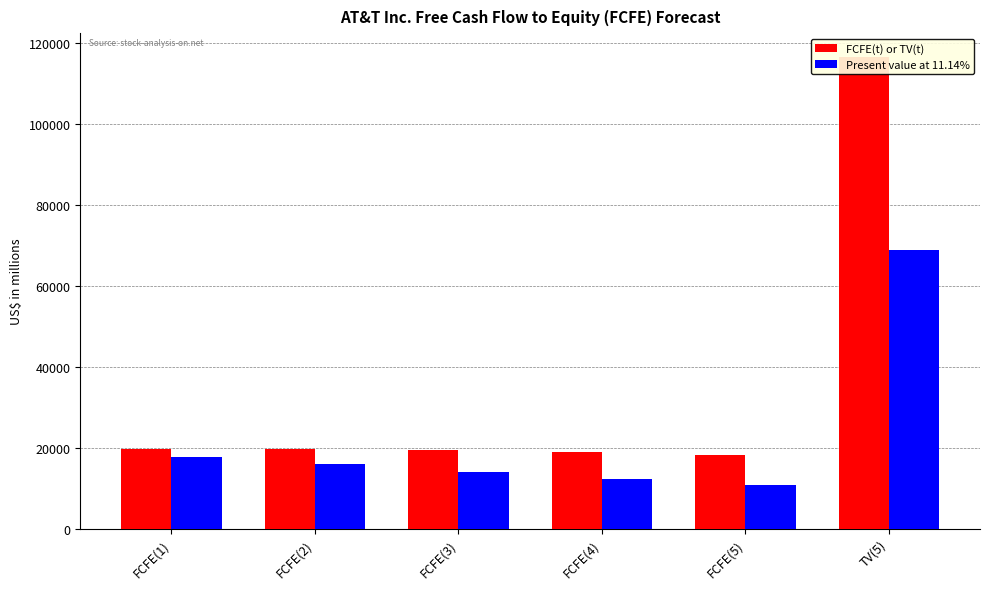

What is the label of the 3rd bar from the right?

FCFE(4)